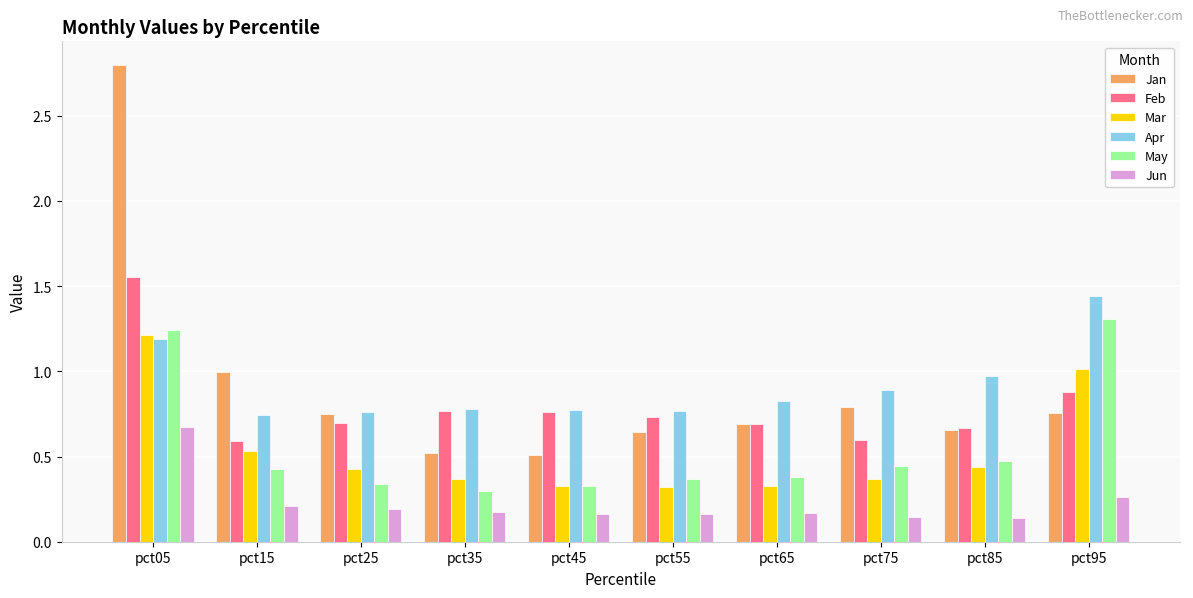

What is the maximum value for May?

1.3